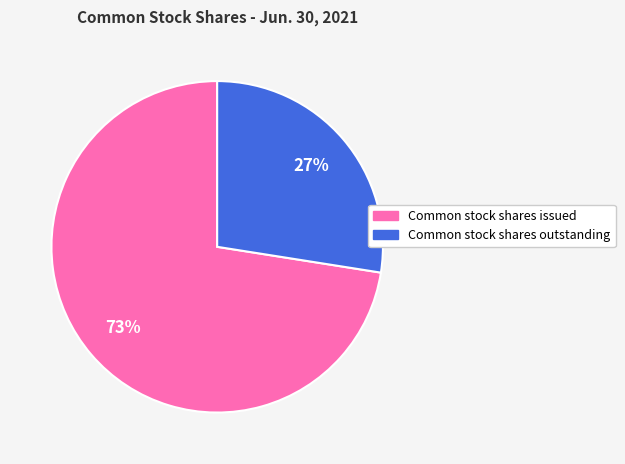

Combined, do Common stock shares issued and Common stock shares outstanding account for over 50%?

Yes